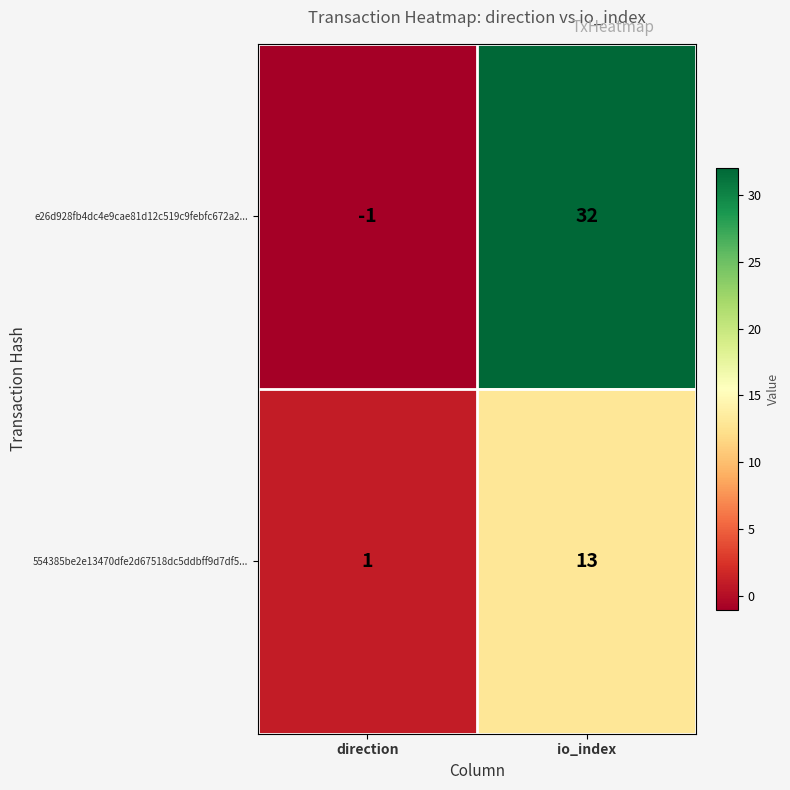

List the series in order of their peak value, lowest first.

554385be2e13470dfe2d67518dc5ddbff9d7df5..., e26d928fb4dc4e9cae81d12c519c9febfc672a2...